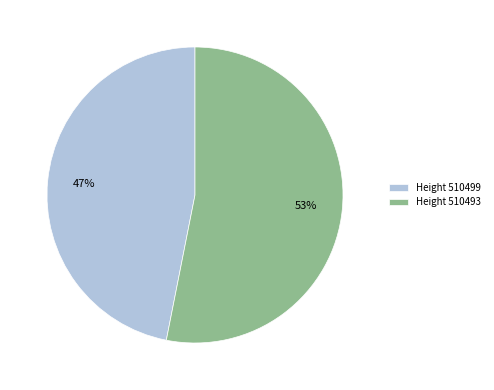

Is it true that Height 510499 is 39% of the pie?

False